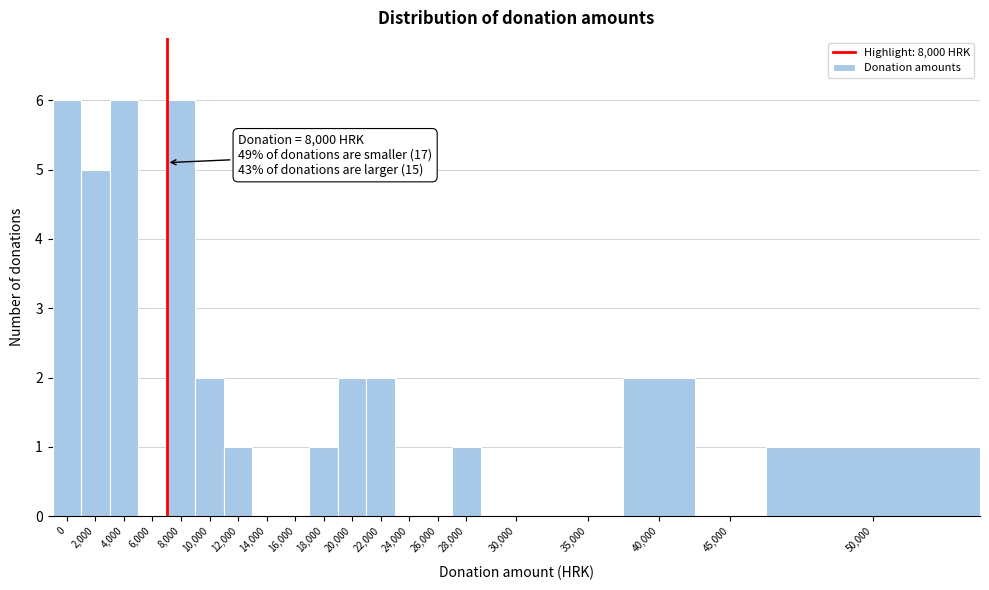

Reading left to right, extract all data points from this chart.

0=6	2,000=5	4,000=6	6,000=0	8,000=6	10,000=2	12,000=1	14,000=0	16,000=0	18,000=1	20,000=2	22,000=2	24,000=0	26,000=0	28,000=1	30,000=0	35,000=0	40,000=2	45,000=0	50,000=1